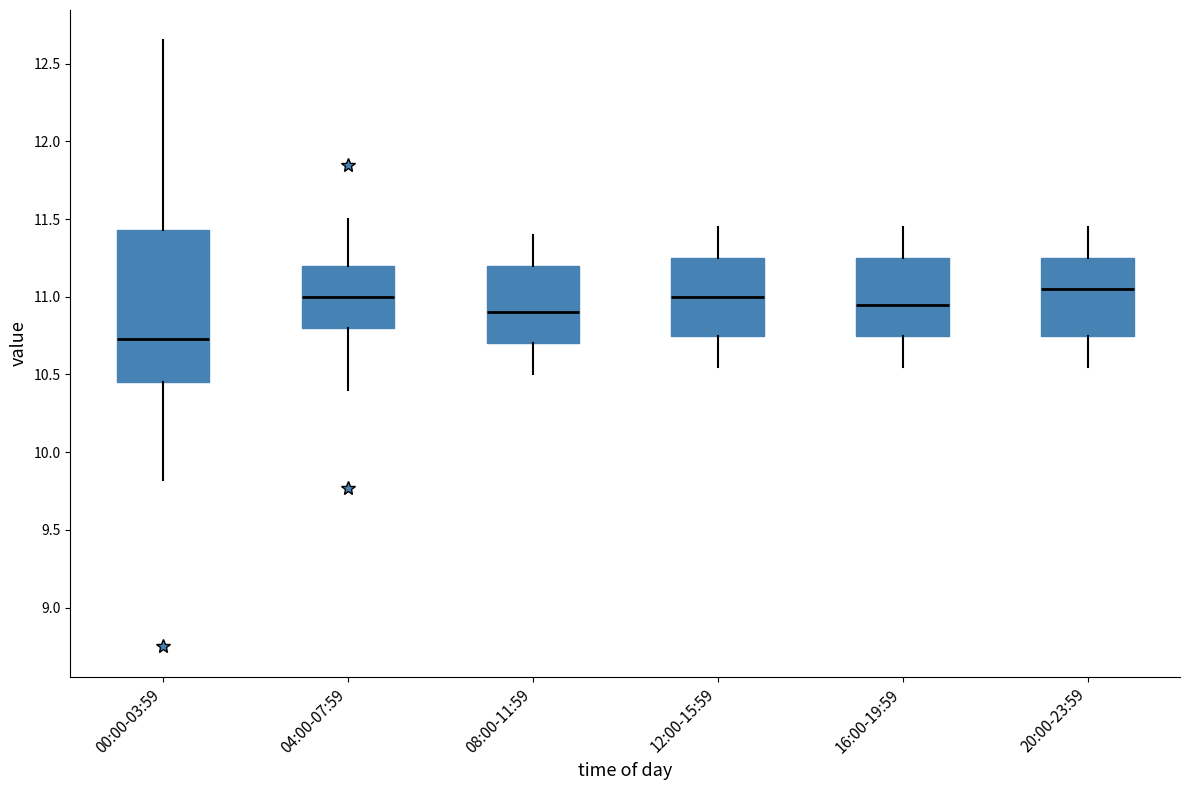

Which box's median line is the highest?

20:00-23:59